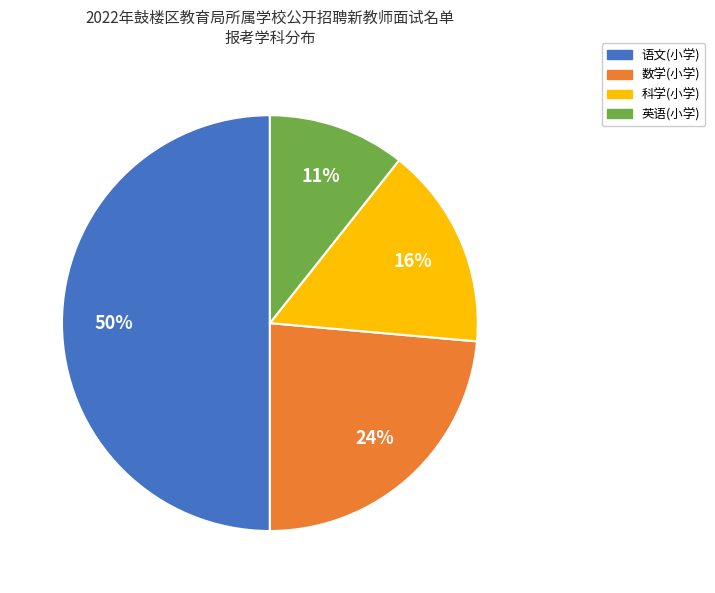

What percentage is the 数学(小学) slice, to the nearest percent?

24%